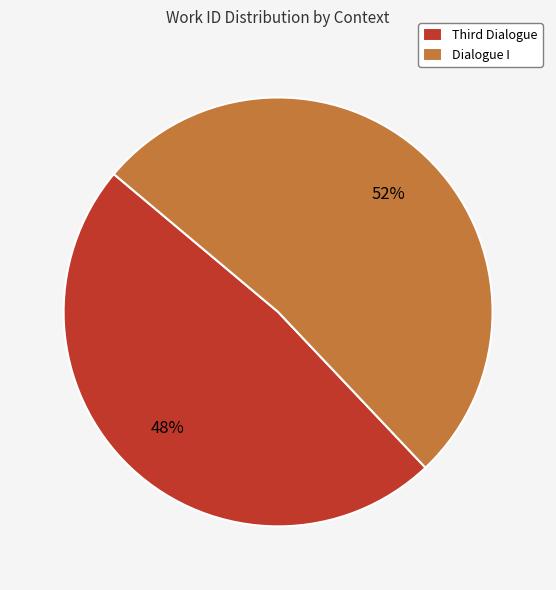

What is the smallest slice in the pie chart?

Third Dialogue